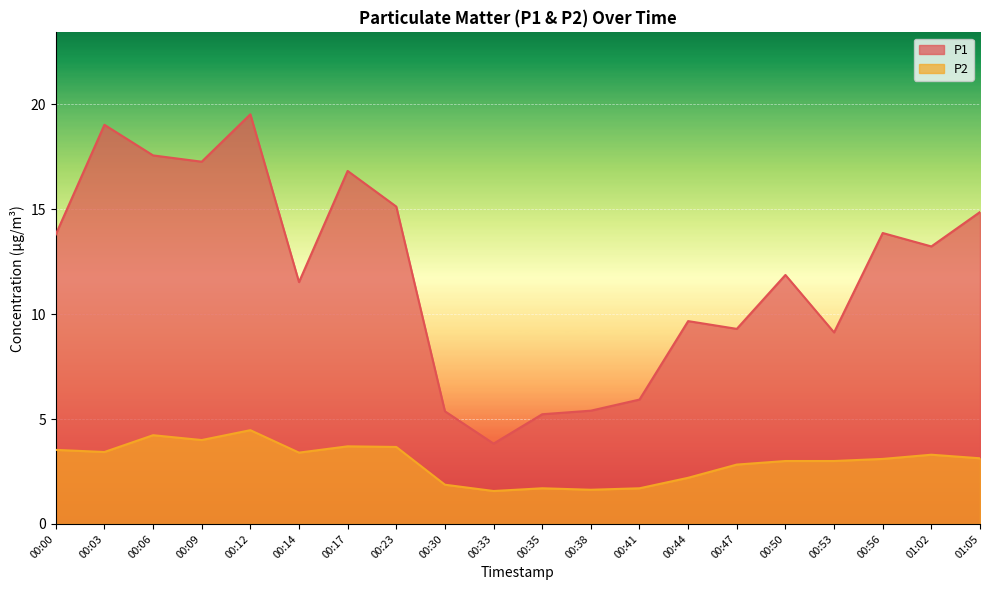

List the series in order of their peak value, lowest first.

P2, P1